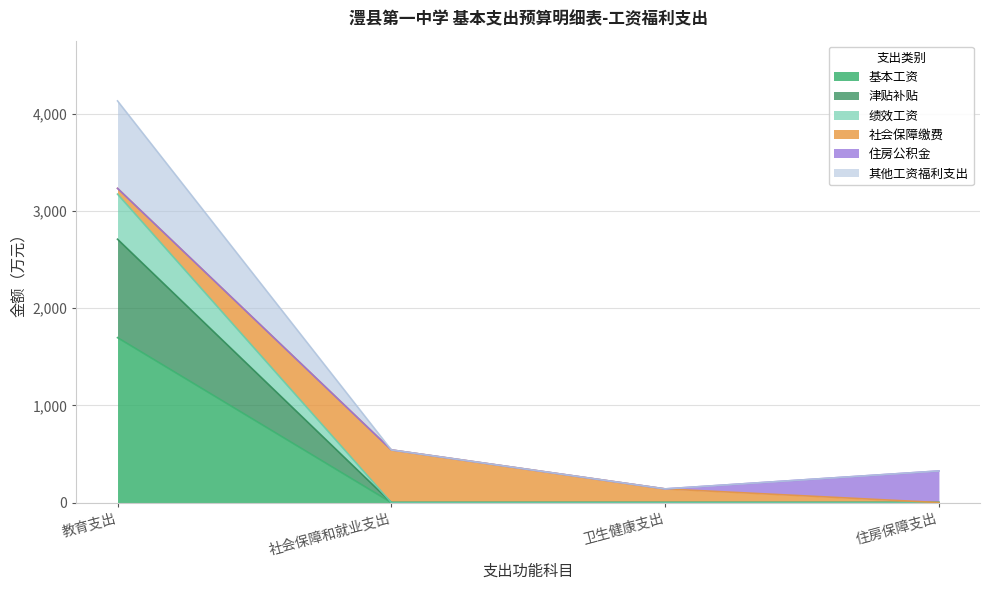

True or false: 绩效工资 and 其他工资福利支出 intersect in this chart.

False